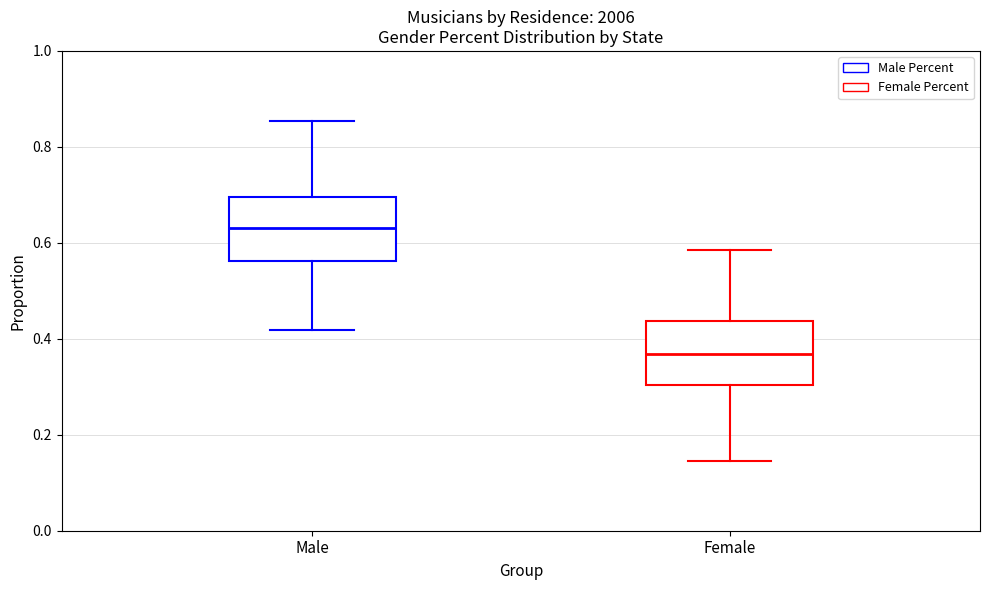

Which box's median line is the lowest?

Female